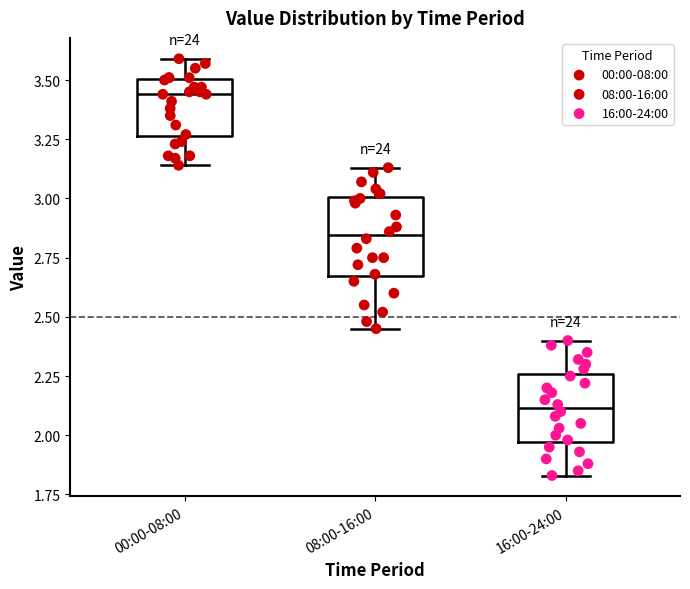

Which box's median line is the lowest?

16:00-24:00